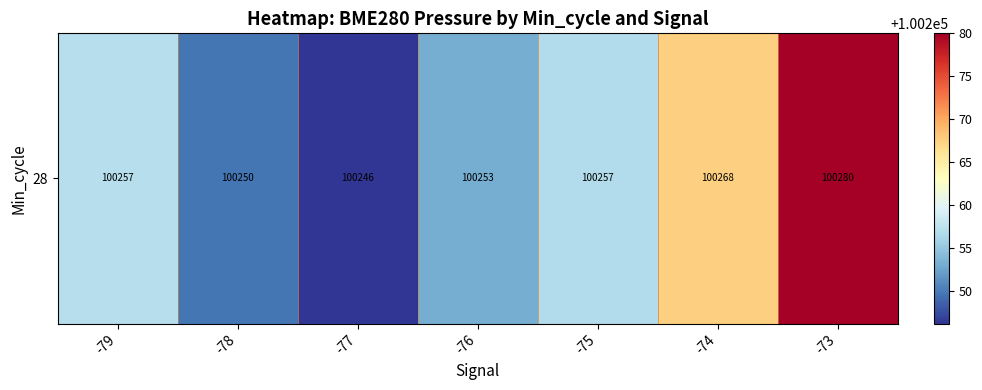

Which category has the lowest value across all series?

-77